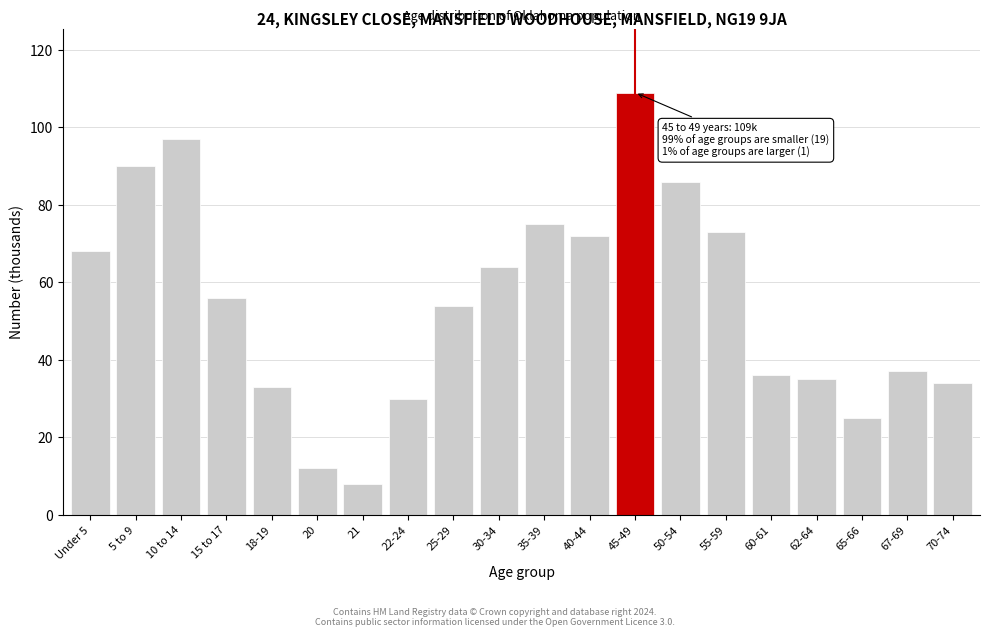

Reading left to right, transcribe all the data shown in this chart.

Under 5=68	5 to 9=90	10 to 14=97	15 to 17=56	18-19=33	20=12	21=8	22-24=30	25-29=54	30-34=64	35-39=75	40-44=72	45-49=109	50-54=86	55-59=73	60-61=36	62-64=35	65-66=25	67-69=37	70-74=34